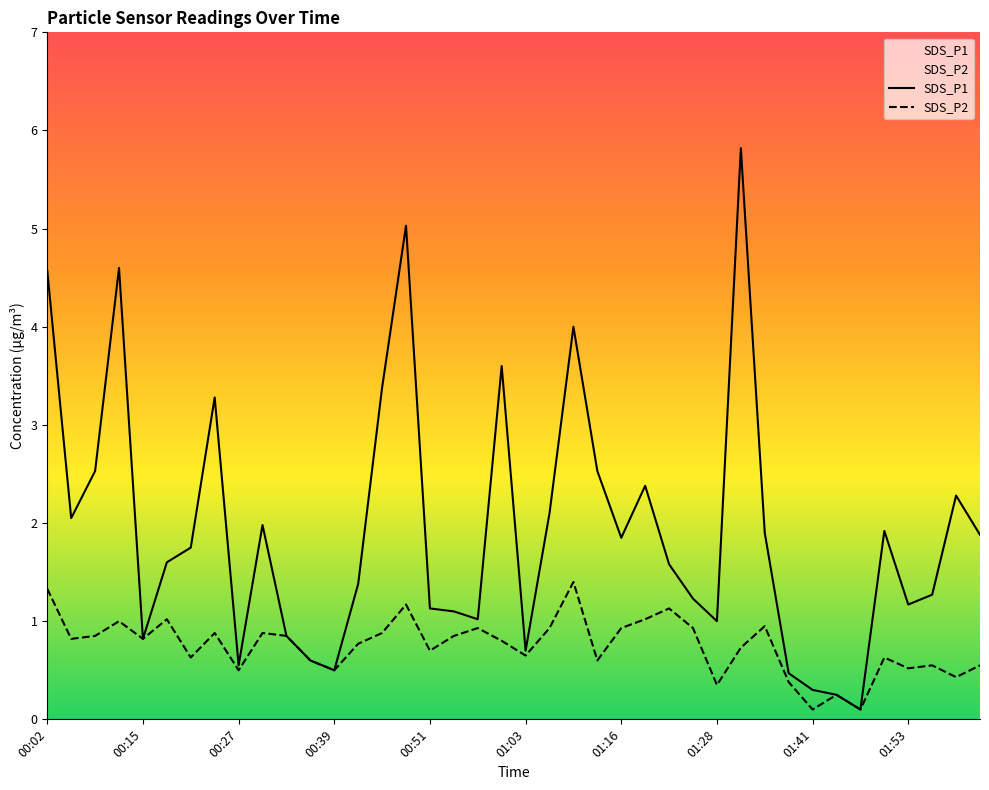

Does the chart display data point markers on the line(s)?

No